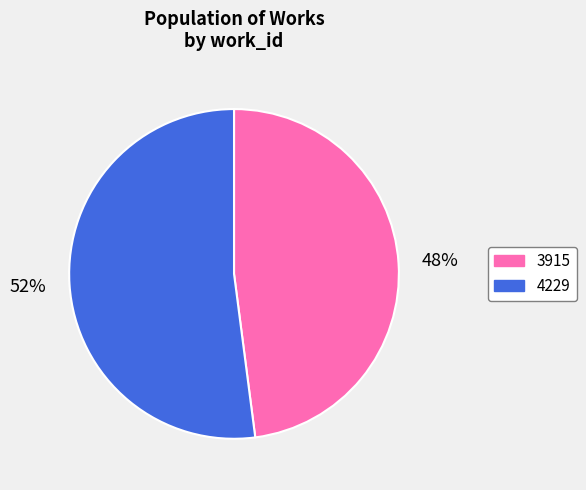

What percentage is the 3915 slice, to the nearest percent?

48%